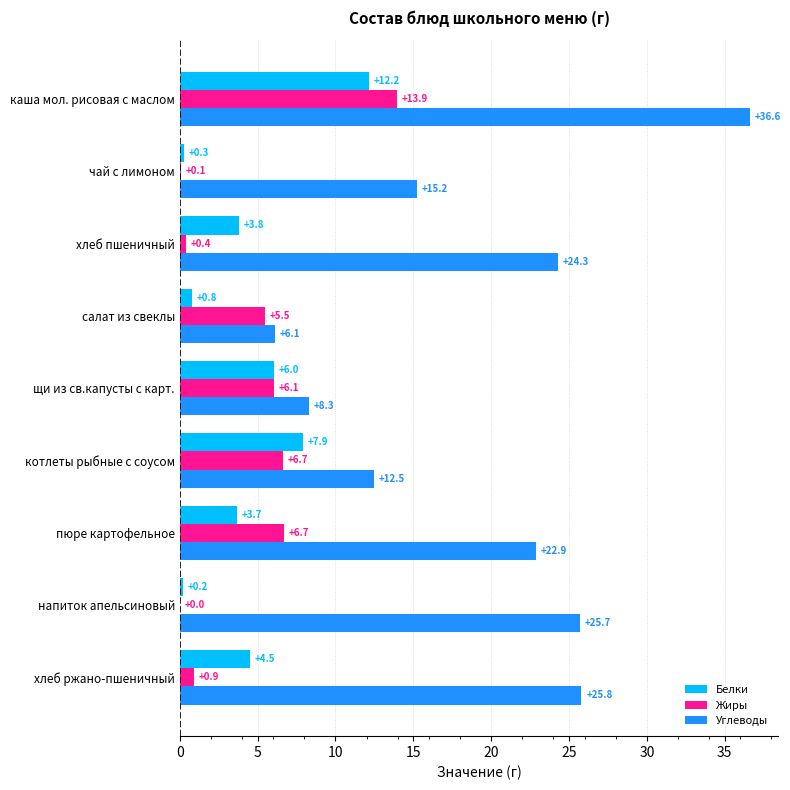

What is the sum of the Углеводы values at хлеб пшеничный and пюре картофельное?

47.2